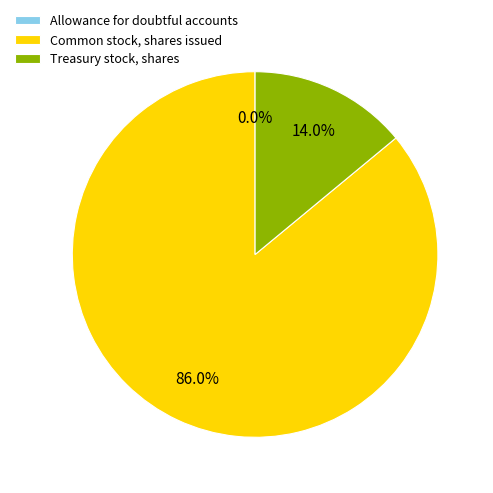

To the nearest percent, what portion does Common stock, shares issued represent?

86%